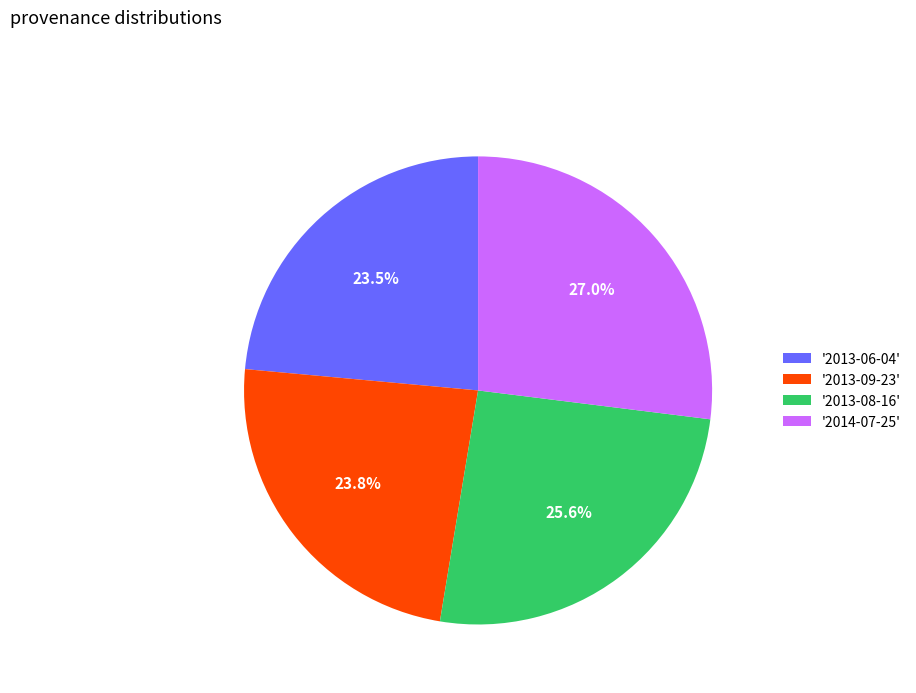

Combined, do '2013-09-23' and '2013-08-16' account for over 50%?

No